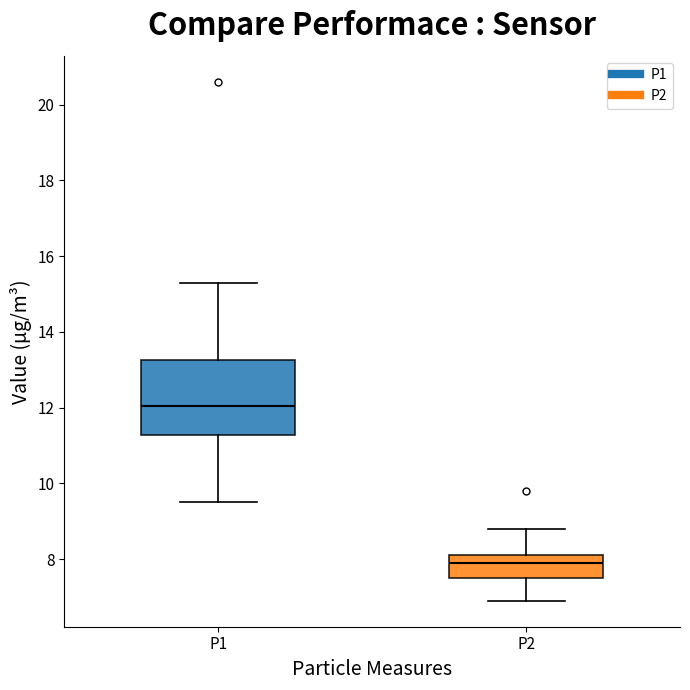

Comparing the boxes themselves (not the whiskers), which one is the tallest?

P1